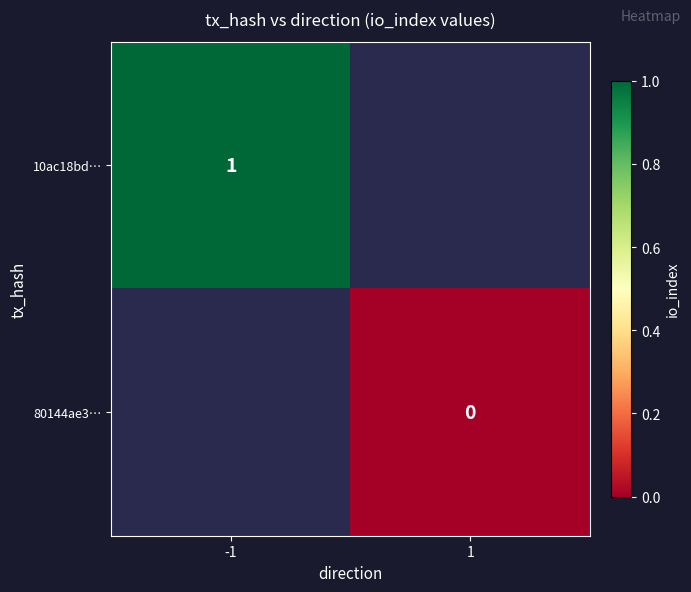

Is it true that 10ac18bd… equals 1 at -1?

True